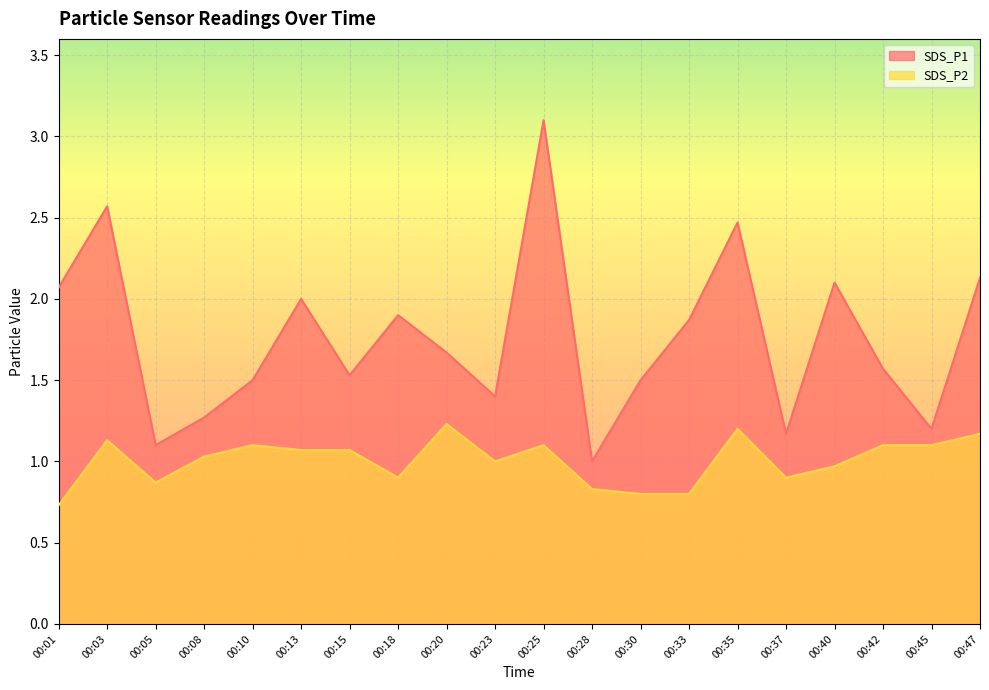

The SDS_P2 series shows 0.6 at 00:08. True or false?

False